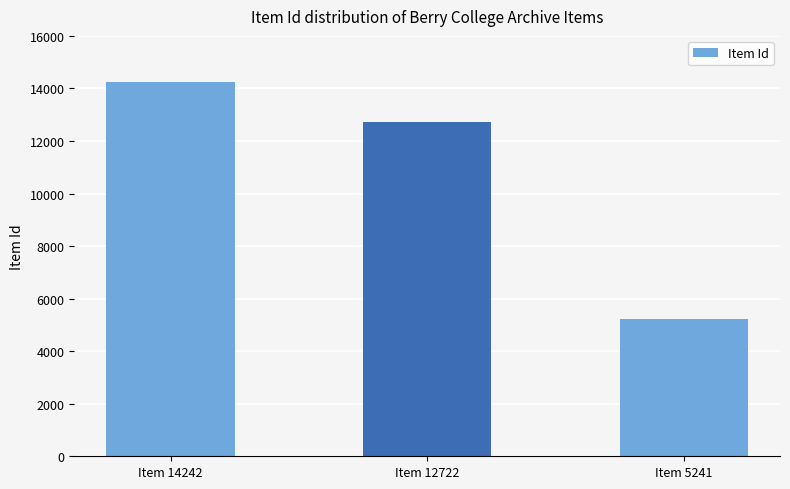

Reading right to left, what are all the values shown in this chart?

Item 5241=5241	Item 12722=12722	Item 14242=14242